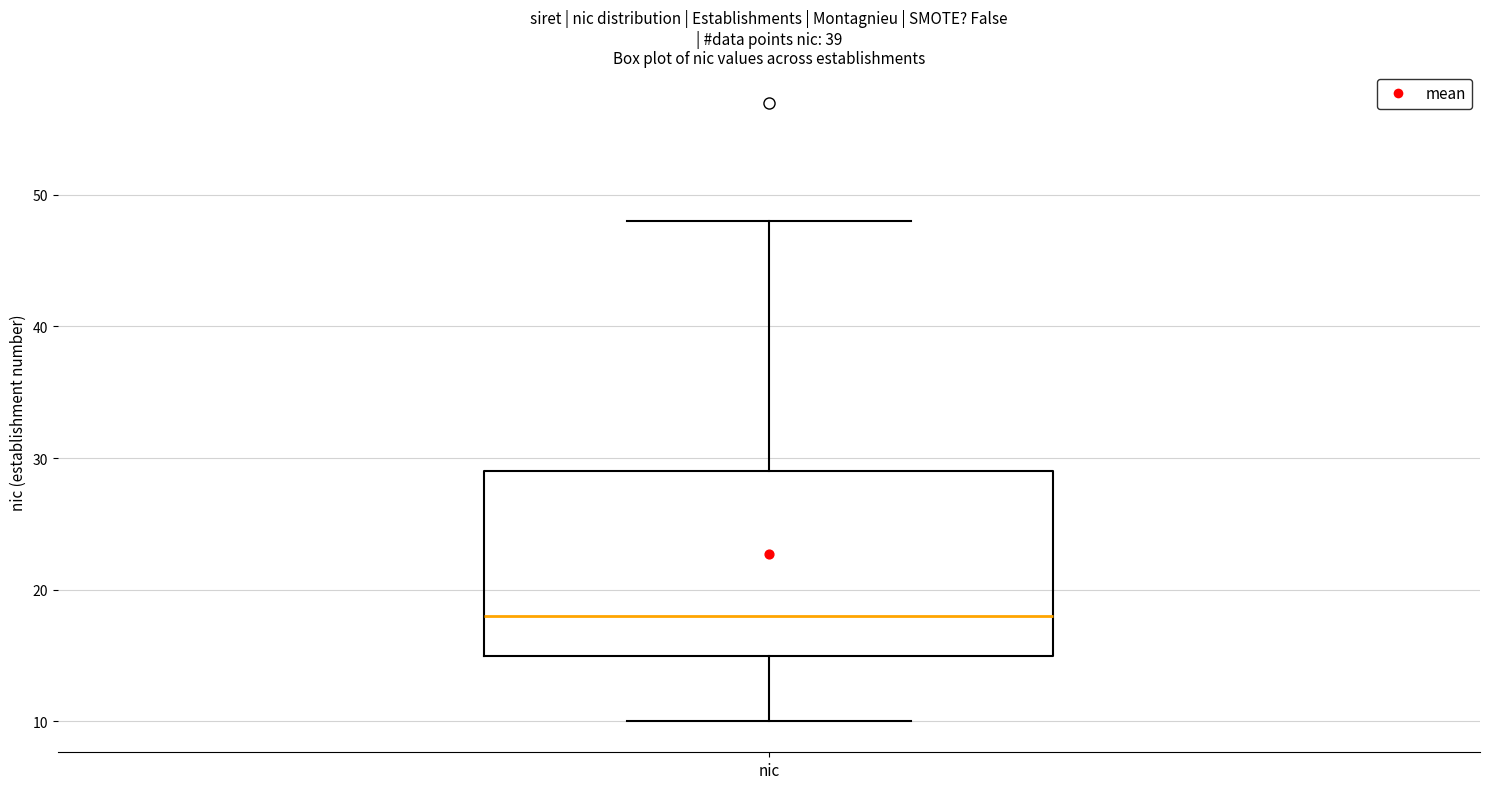

Read this box plot against the y-axis: the position of the median line, the range covered by the box, and the ends of both whiskers. The values are not printed on the chart, so give them approximately, as read against the axis.

median 18, box 15 to 29, whiskers 10 to 48